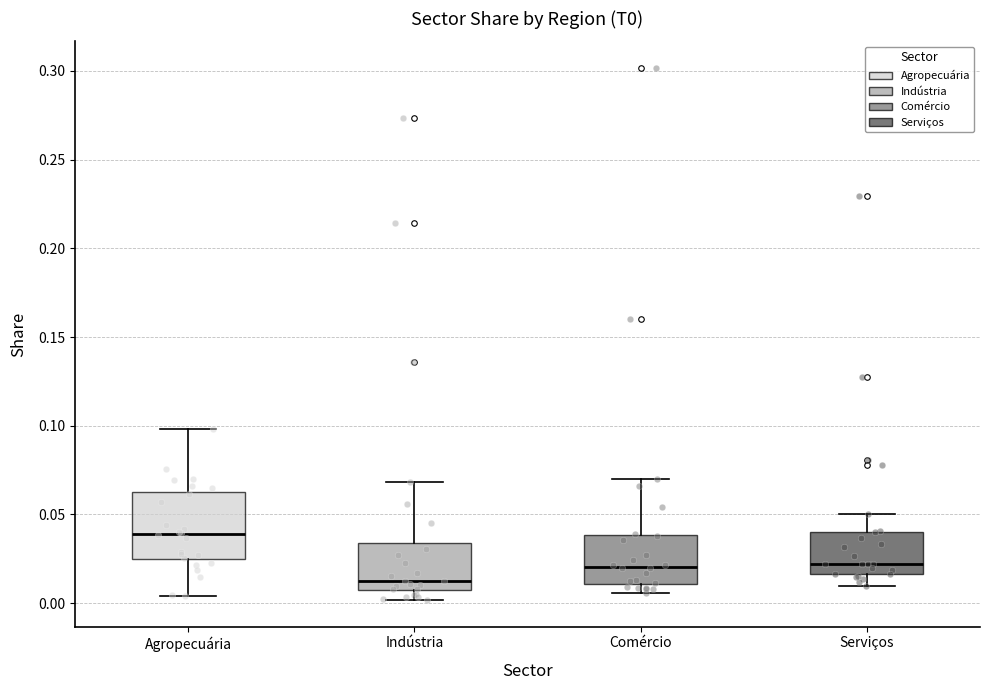

Where is the upper edge of the box for Comércio on the y-axis? The values are not printed on the chart, so give them approximately, as read against the axis.

0.040